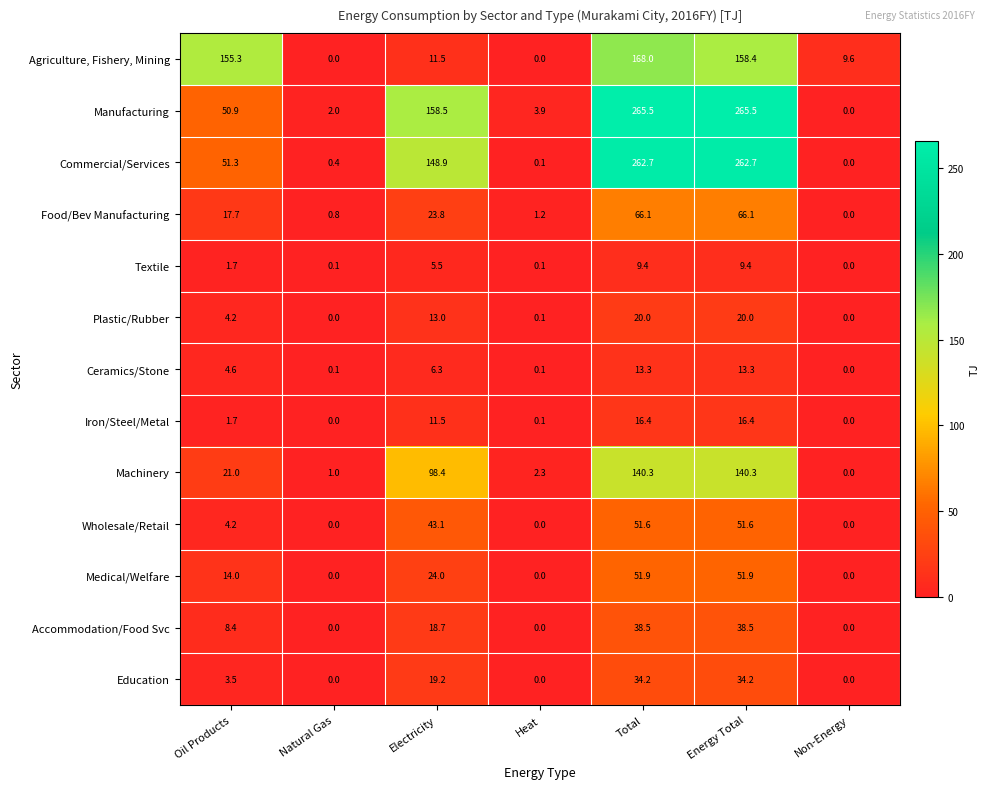

Rank the series by their maximum value, from highest to lowest.

Manufacturing, Commercial/Services, Agriculture, Fishery, Mining, Machinery, Food/Bev Manufacturing, Medical/Welfare, Wholesale/Retail, Accommodation/Food Svc, Education, Plastic/Rubber, Iron/Steel/Metal, Ceramics/Stone, Textile